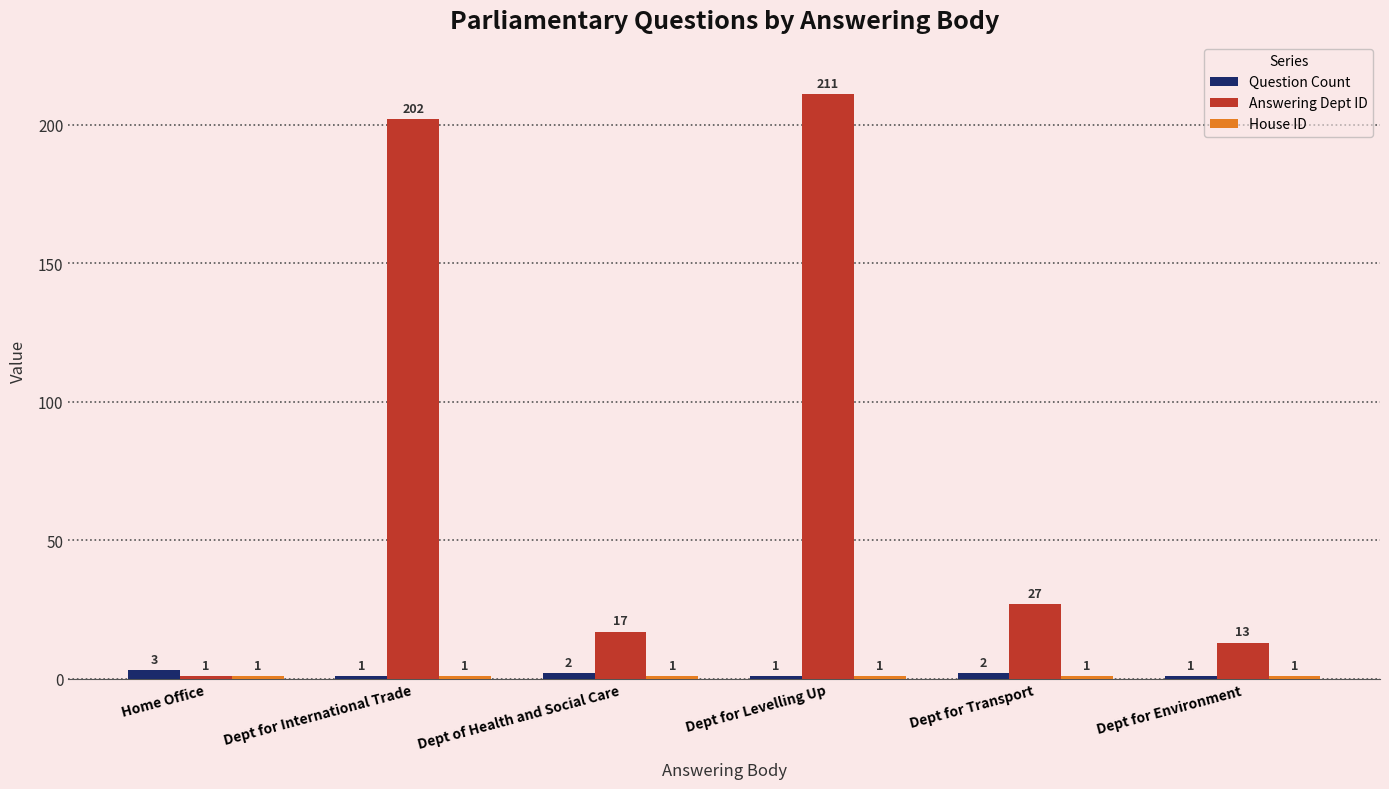

What is the sum of all Question Count values?

10